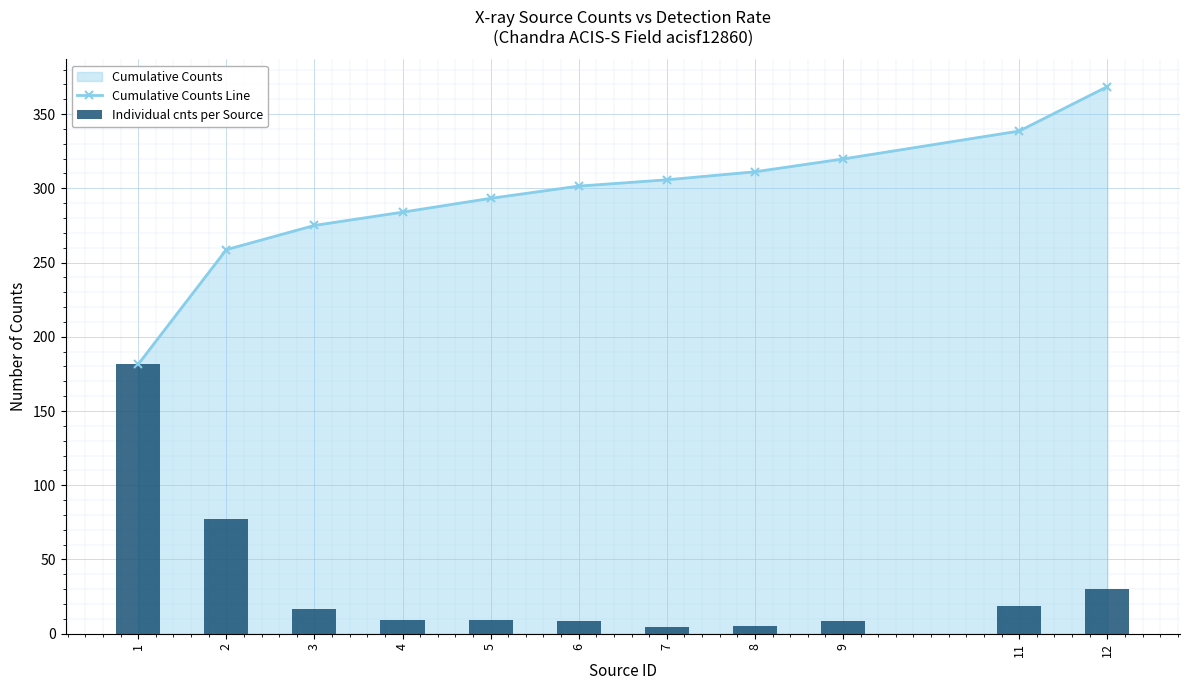

List the series in order of their overall mean, highest first.

Cumulative Counts Line, Individual cnts per Source